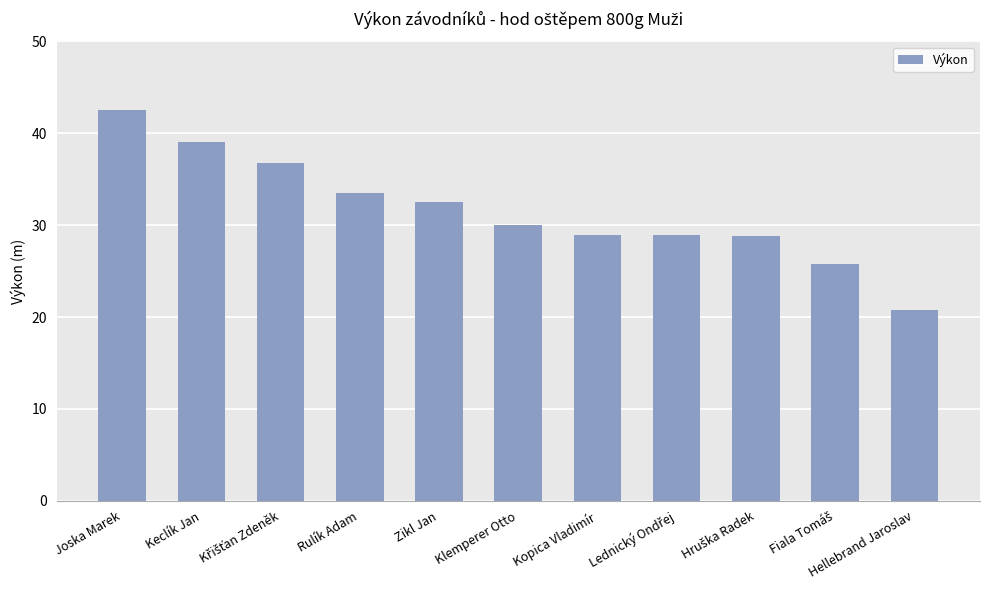

Does the chart contain stacked bars?

No